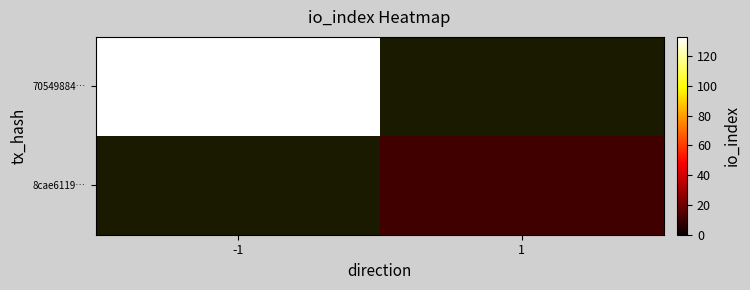

Between 1 and -1, which is larger?

-1